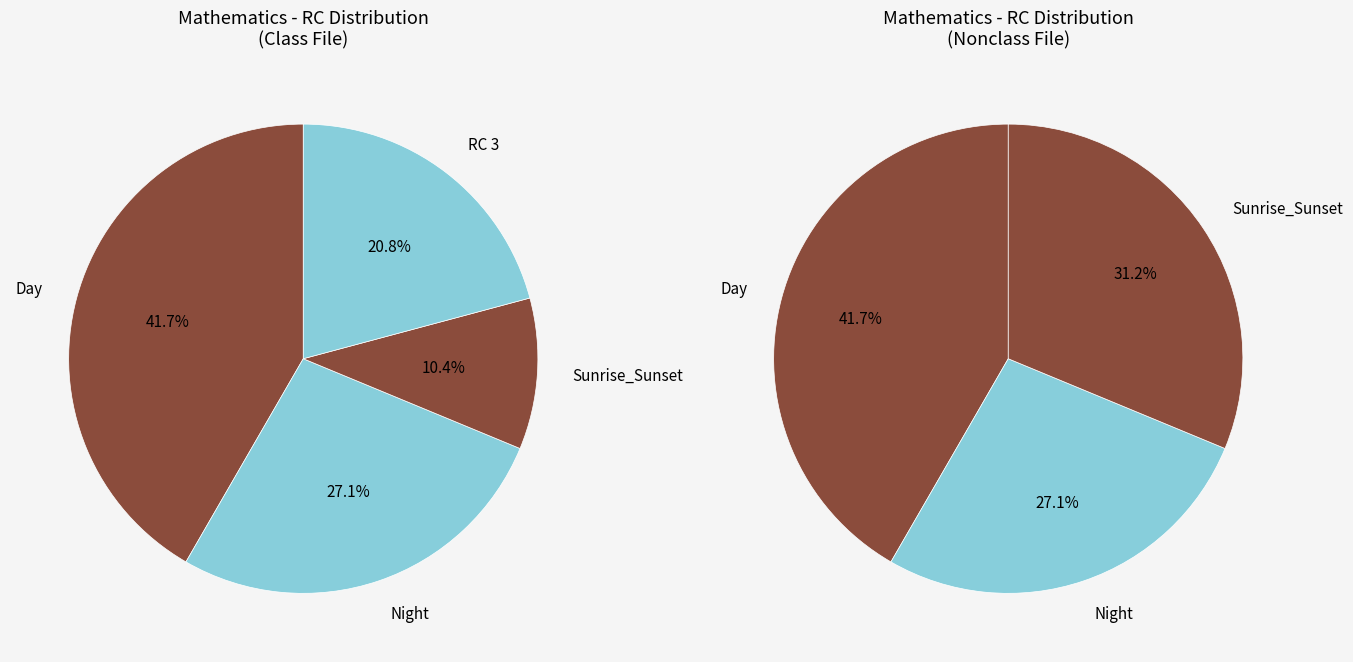

To the nearest percent, what is the combined percentage of RC 1 and RC 2?

69%